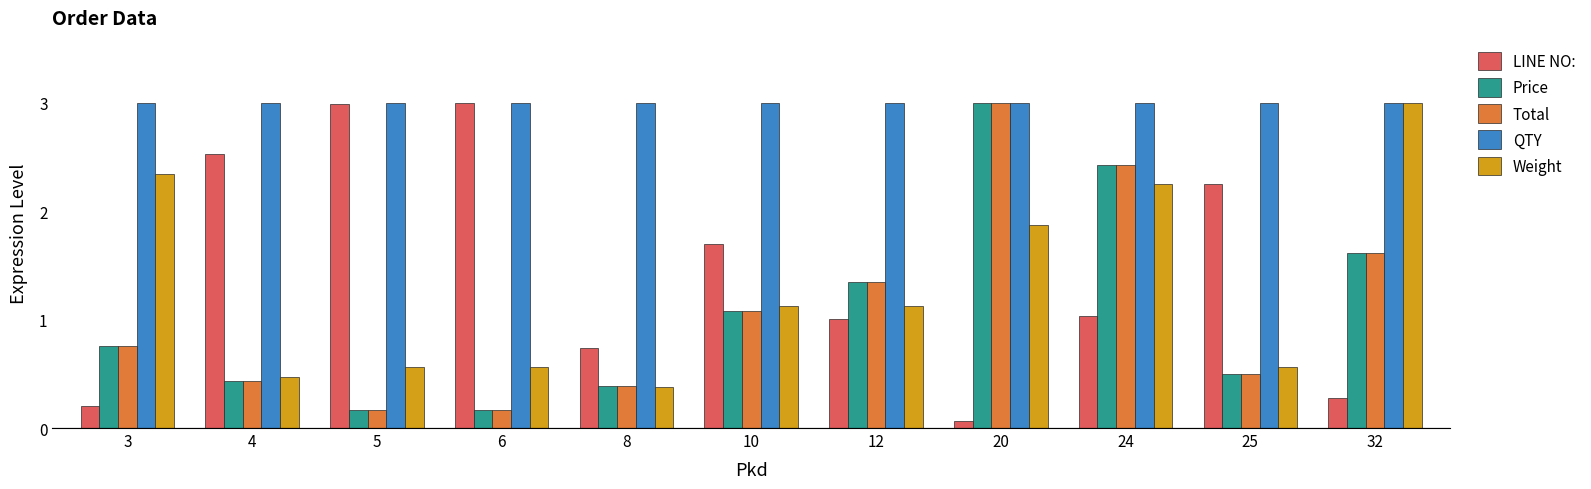

What is the difference between the second highest and minimum values in the LINE NO: series?

2.9